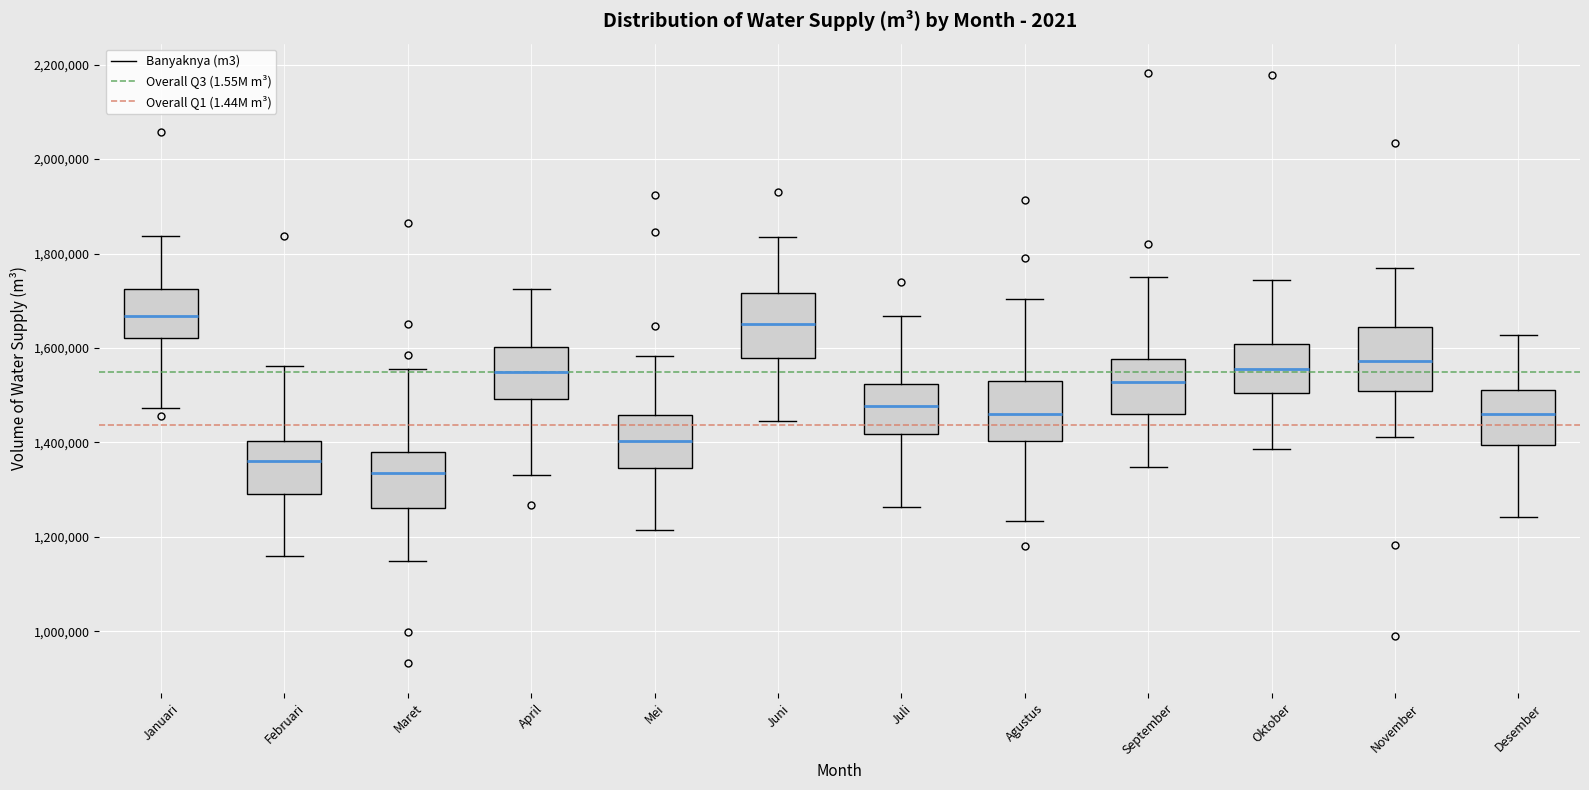

Reading left to right, transcribe this box plot: for each box, give where its median line is, the range the box spans, and where its two whiskers end, as read against the y-axis. The values are not printed on the chart, so give them approximately, as read against the axis.

Januari: median 1660000, box 1620000 to 1720000, whiskers 1480000 to 1840000
Februari: median 1360000, box 1300000 to 1400000, whiskers 1160000 to 1560000
Maret: median 1340000, box 1260000 to 1380000, whiskers 1140000 to 1560000
April: median 1540000, box 1500000 to 1600000, whiskers 1340000 to 1720000
Mei: median 1400000, box 1340000 to 1460000, whiskers 1220000 to 1580000
Juni: median 1660000, box 1580000 to 1720000, whiskers 1440000 to 1840000
Juli: median 1480000, box 1420000 to 1520000, whiskers 1260000 to 1660000
Agustus: median 1460000, box 1400000 to 1520000, whiskers 1240000 to 1700000
September: median 1520000, box 1460000 to 1580000, whiskers 1340000 to 1760000
Oktober: median 1560000, box 1500000 to 1600000, whiskers 1380000 to 1740000
November: median 1580000, box 1500000 to 1640000, whiskers 1420000 to 1760000
Desember: median 1460000, box 1400000 to 1500000, whiskers 1240000 to 1620000